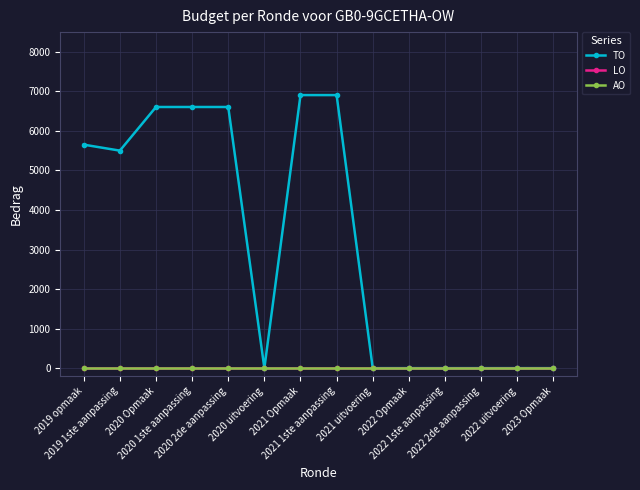

Reading right to left, list all the values displayed in this chart.

TO: 0	0	0	0	0	0	6907	6907	0	6606	6606	6606	5502	5653
LO: 0	0	0	0	0	0	0	0	0	0	0	0	0	0
AO: 0	0	0	0	0	0	0	0	0	0	0	0	0	0